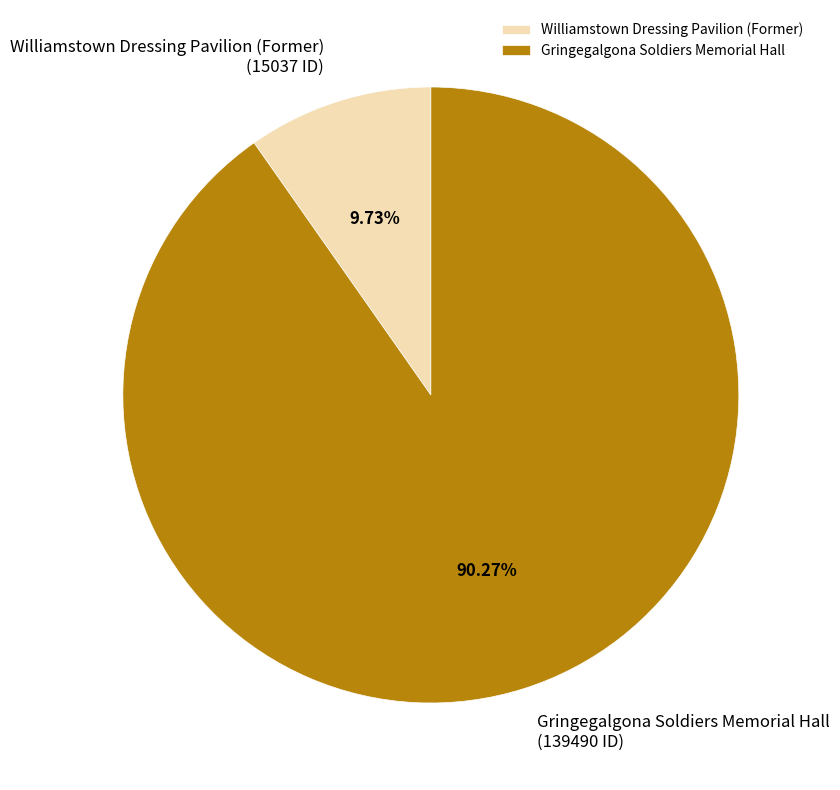

How much of the chart is everything except Gringegalgona Soldiers Memorial Hall?

9.7%